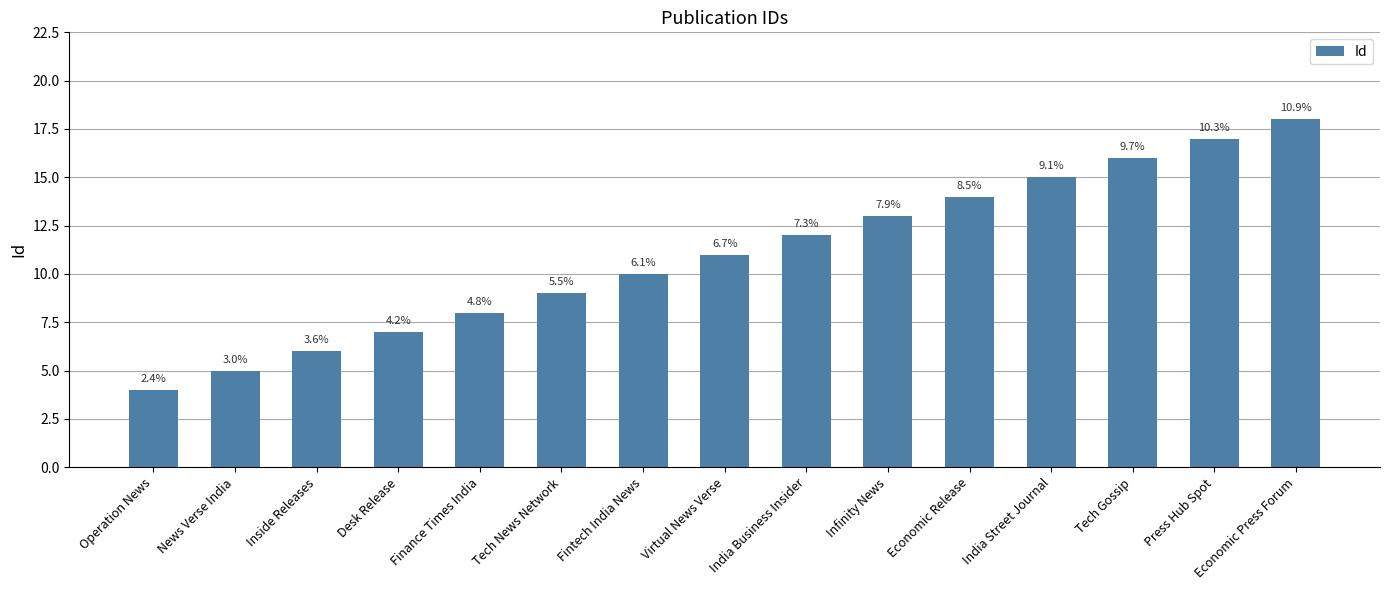

Reading right to left, extract all data points from this chart.

Economic Press Forum=18	Press Hub Spot=17	Tech Gossip=16	India Street Journal=15	Economic Release=14	Infinity News=13	India Business Insider=12	Virtual News Verse=11	Fintech India News=10	Tech News Network=9	Finance Times India=8	Desk Release=7	Inside Releases=6	News Verse India=5	Operation News=4